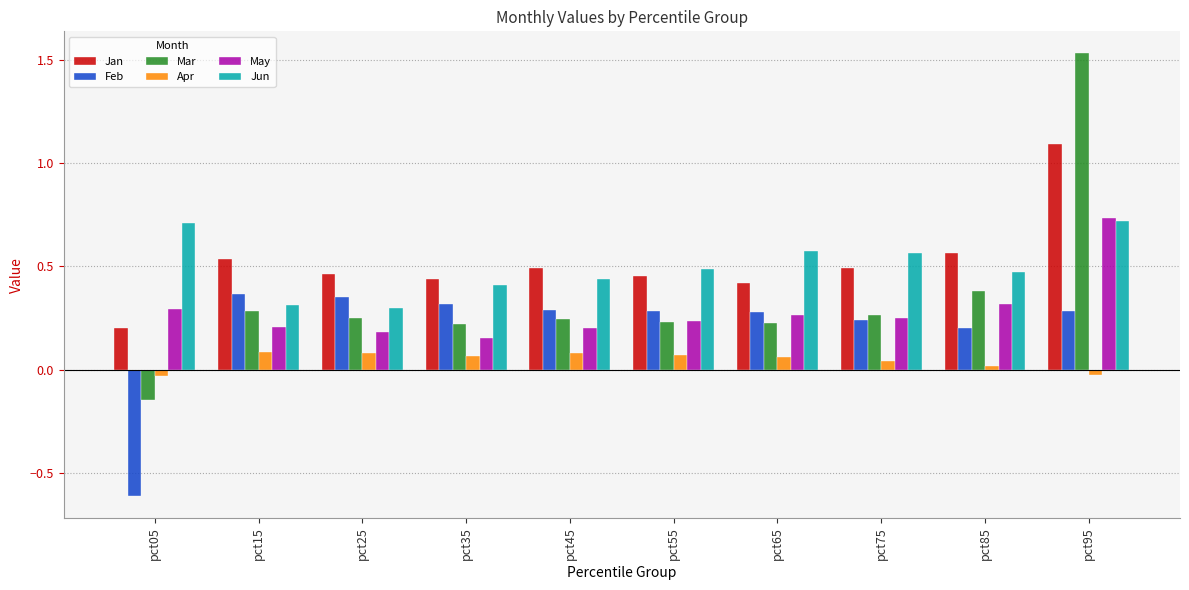

What is the sum of the Jun values at pct05 and pct65?

1.3